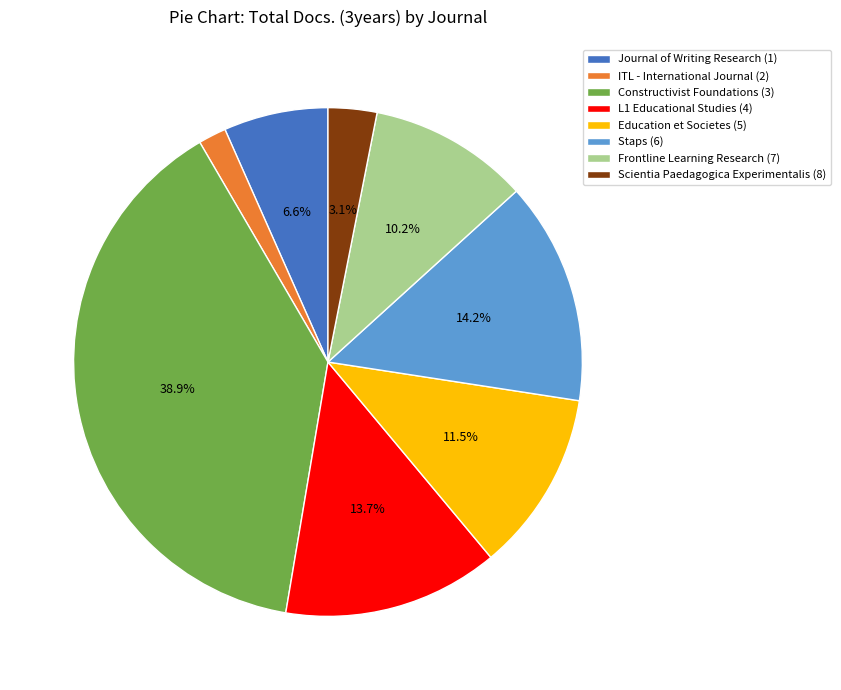

What is the smallest slice in the pie chart?

ITL - International Journal (2)